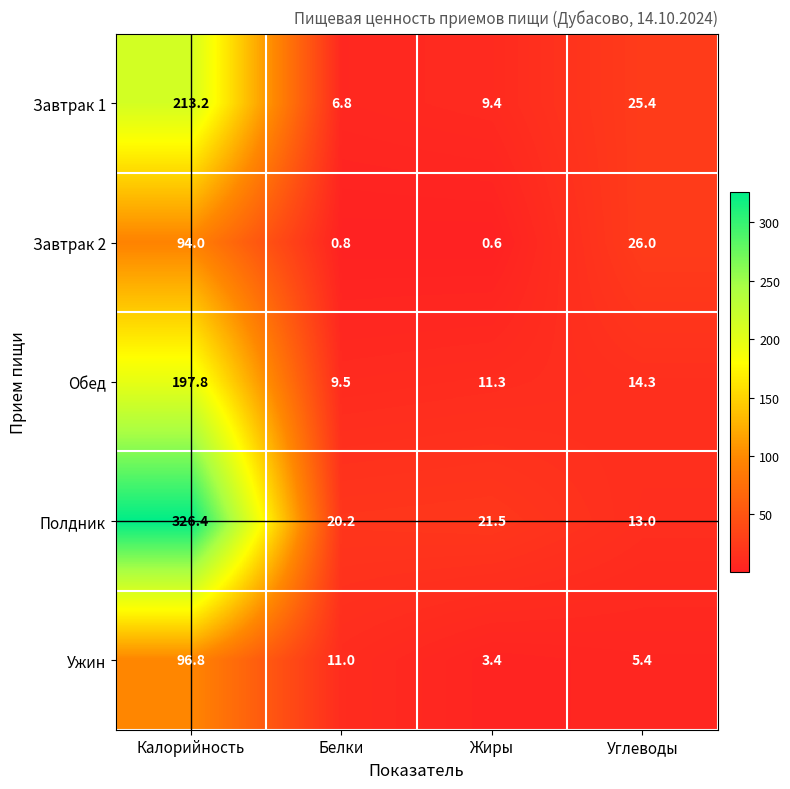

Which series has the largest total across all categories?

Полдник